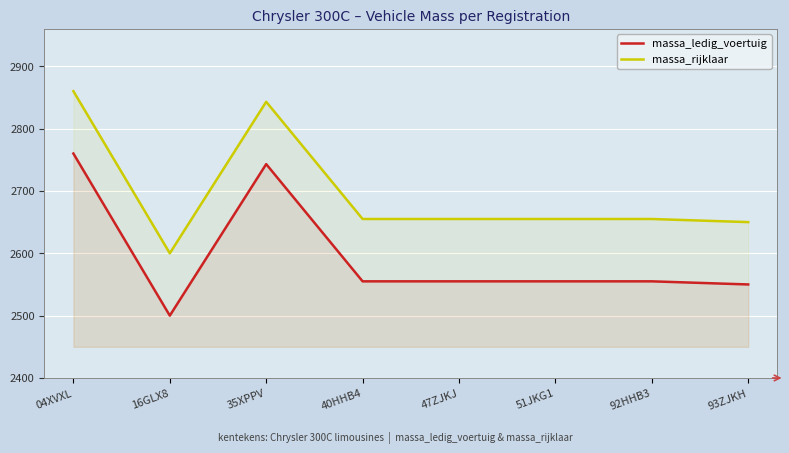

What is the label of the 8th point from the right?

04XVXL